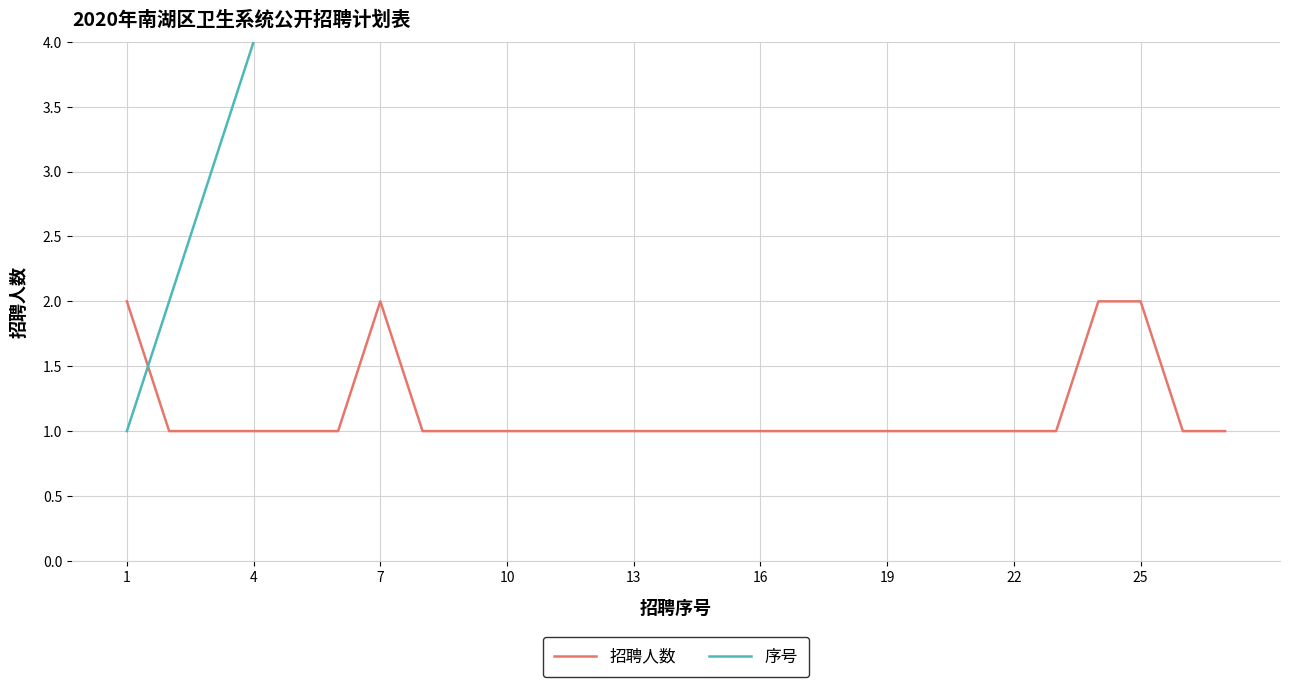

Is it true that 招聘人数 equals 1 at 10?

True